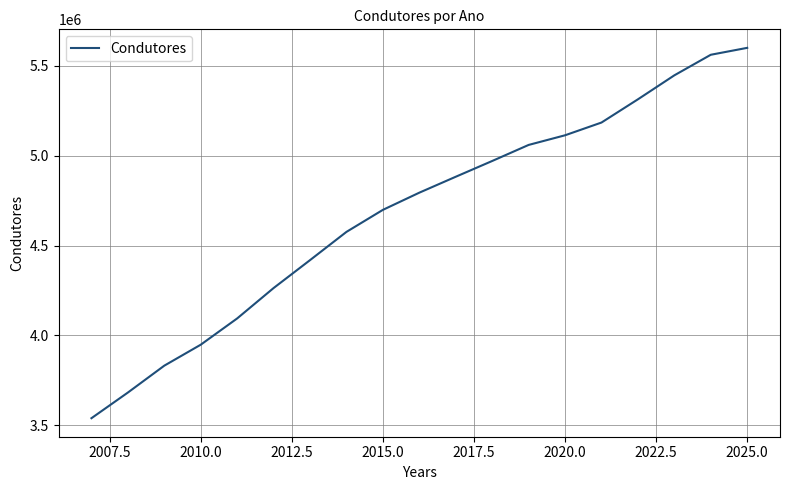

What is the greatest value displayed?

5600207